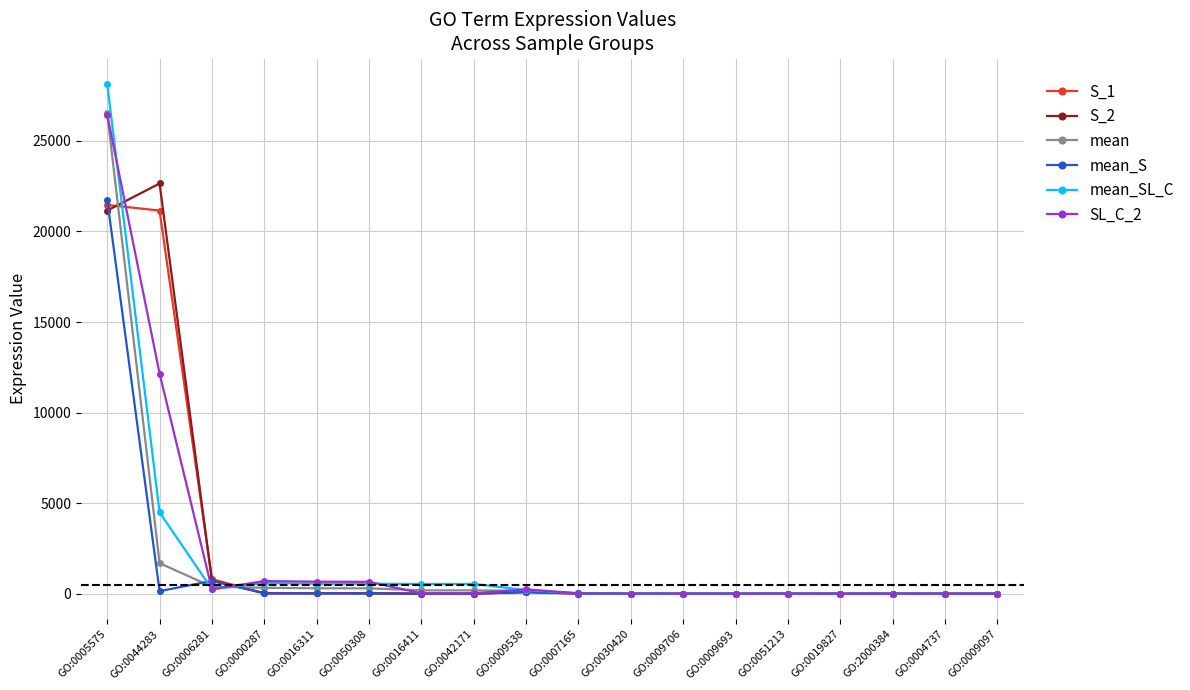

What is the lowest value of the mean_S series?

0.1